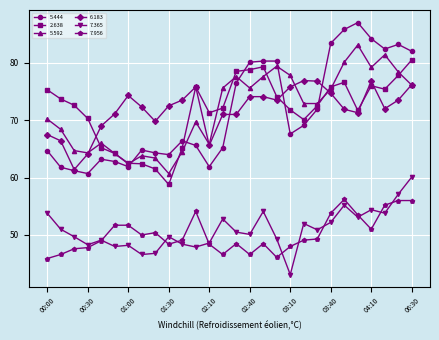

Rank the series by their maximum value, from highest to lowest.

5.444, 5.592, 2.638, 6.183, 7.365, 7.956